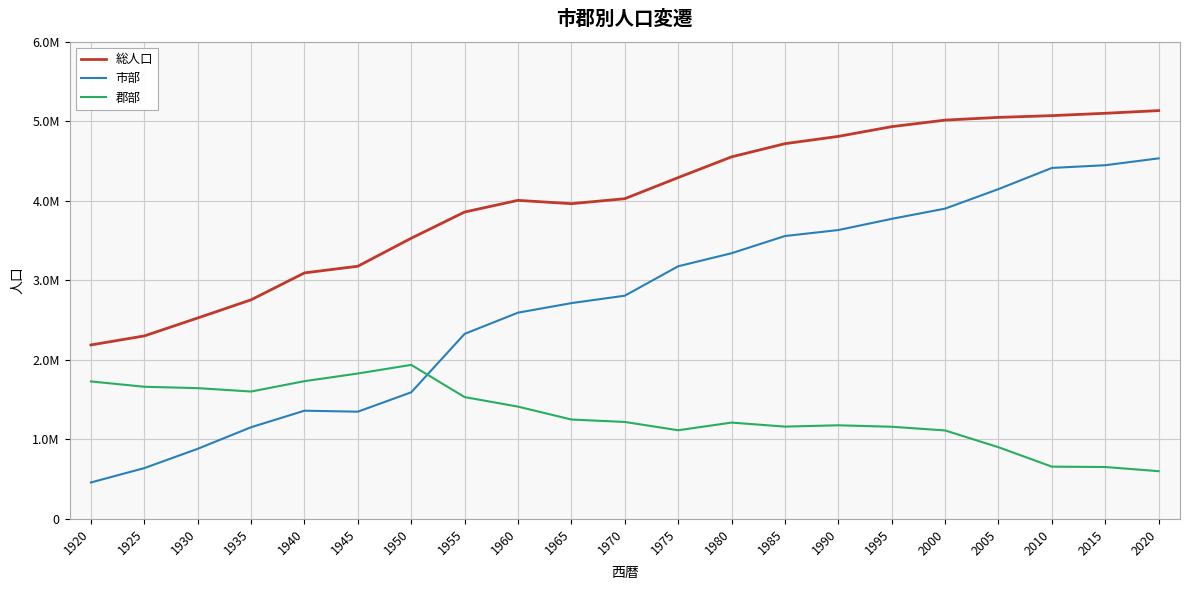

True or false: 市部 has more than 1 points higher than both neighbors.

False